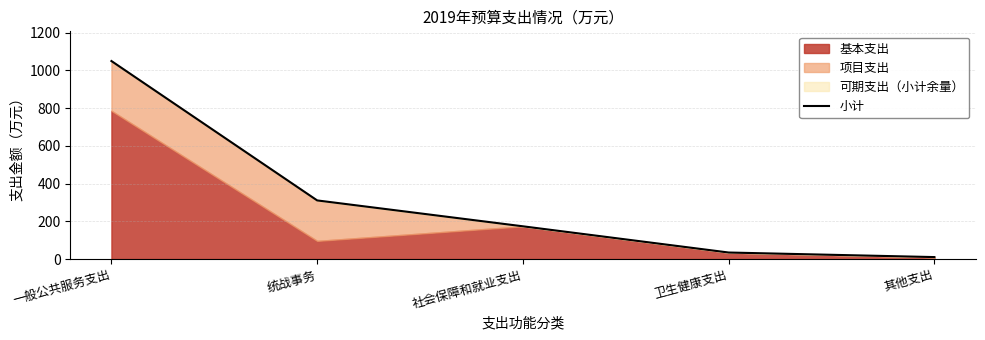

Reading left to right, extract all data points from this chart.

1049.3	310.7	173.5	34.6	10.4